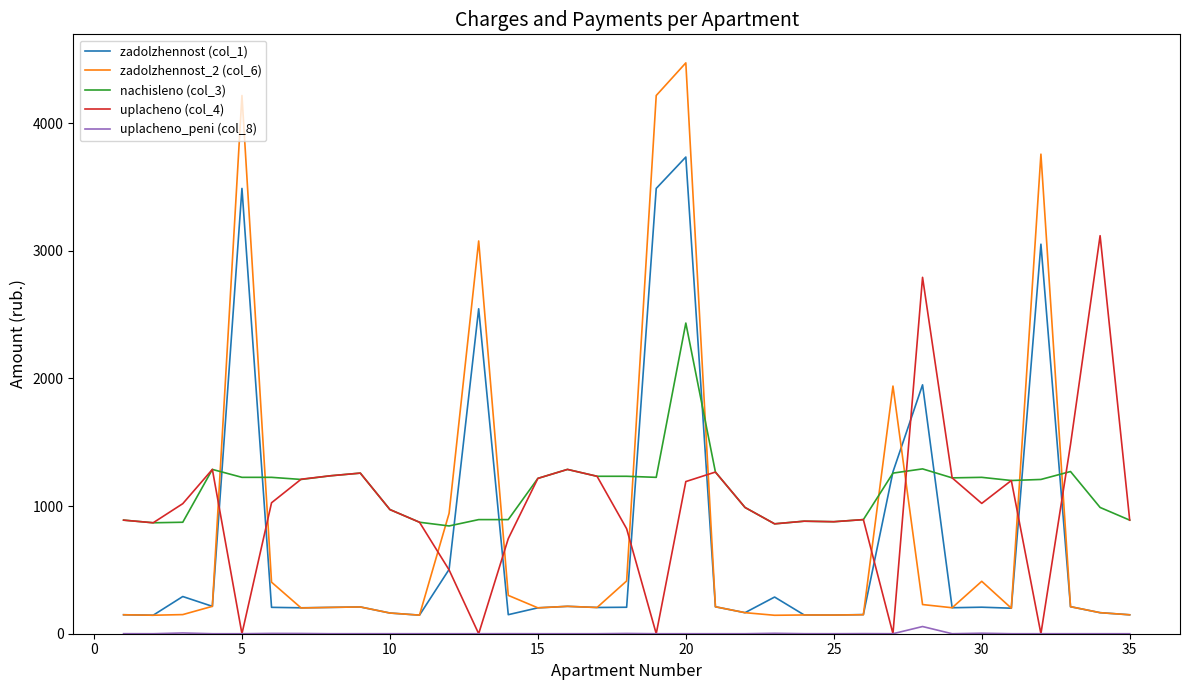

What is the greatest value displayed?

4473.2